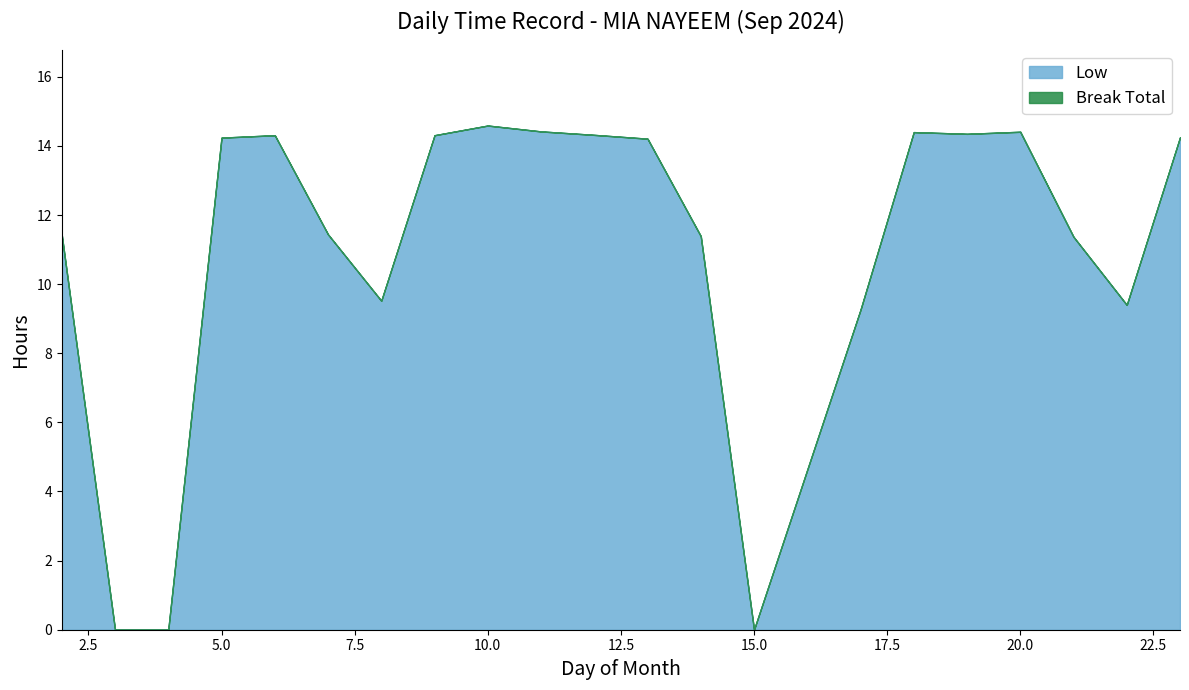

Between 19 and 14, which is larger?

19